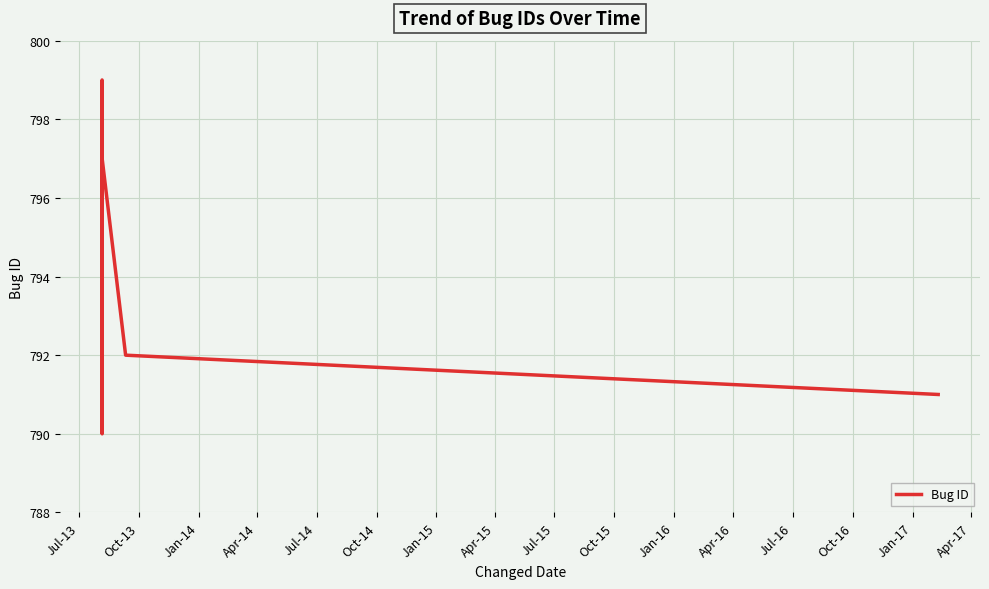

What is the average value?

794